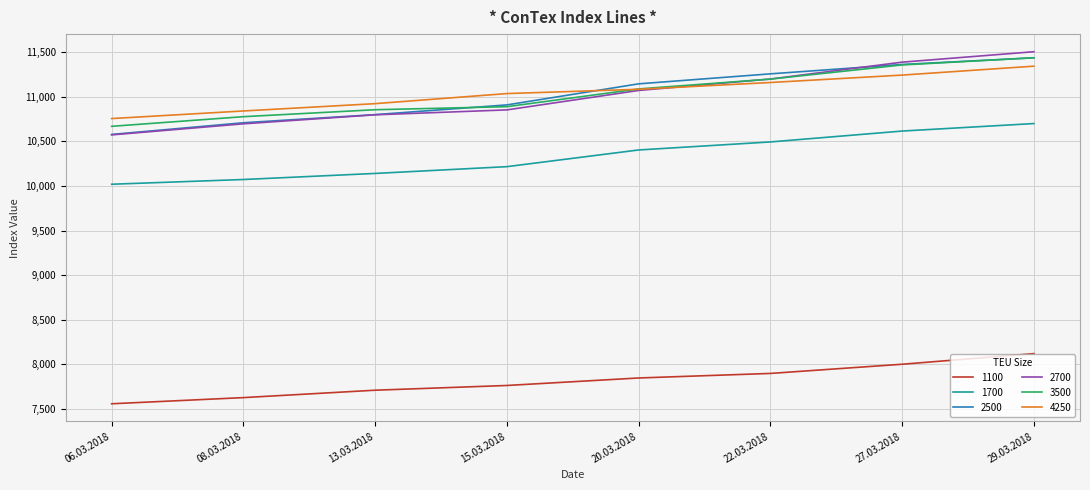

Which series changed the most between 08.03.2018 and 22.03.2018?

2500